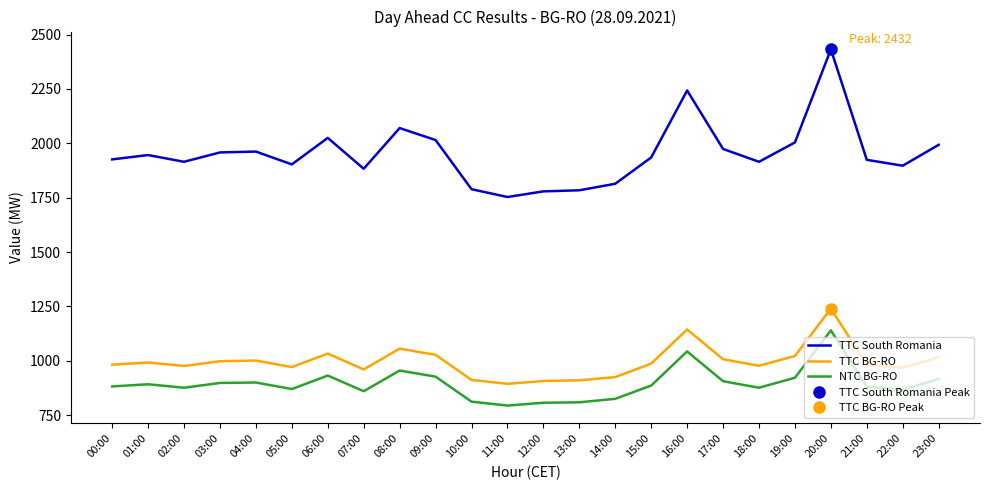

True or false: TTC BG-RO and NTC BG-RO cross at least once.

False